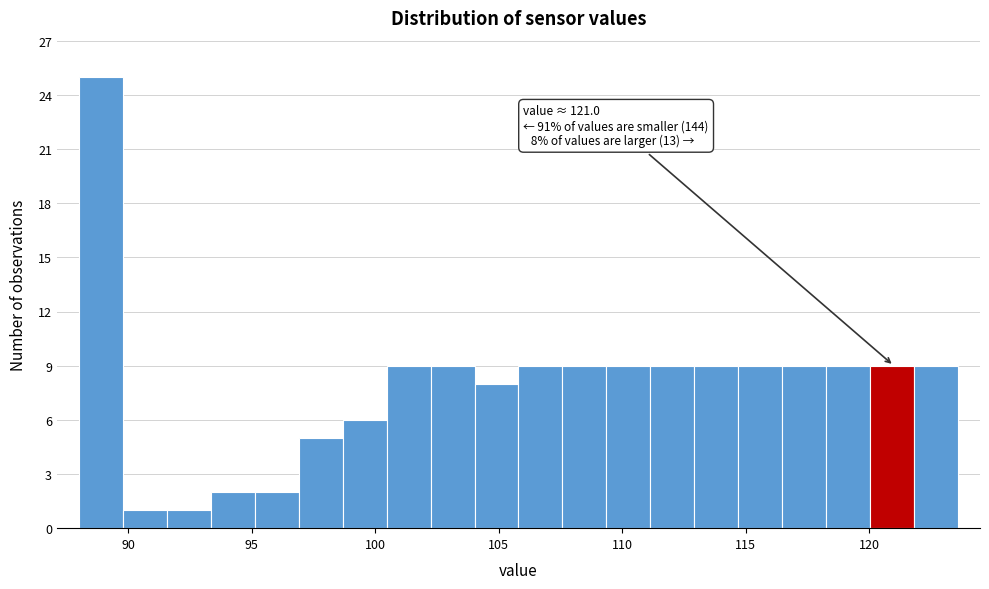

Around what value on the x-axis is the tallest bar? Give the approximate position of its centre, as read against the axis.

89.0